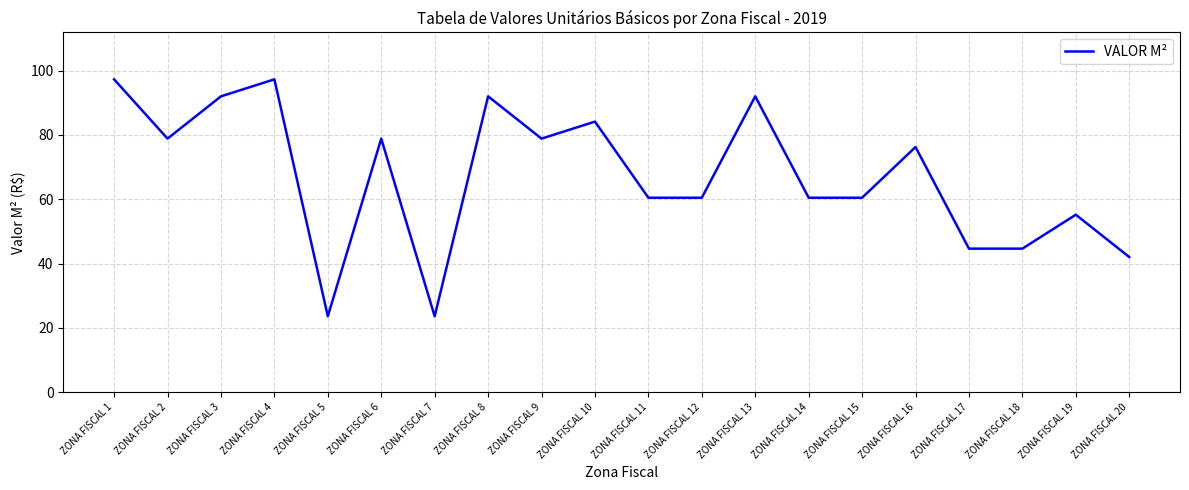

What is the sum of all values?

1343.3